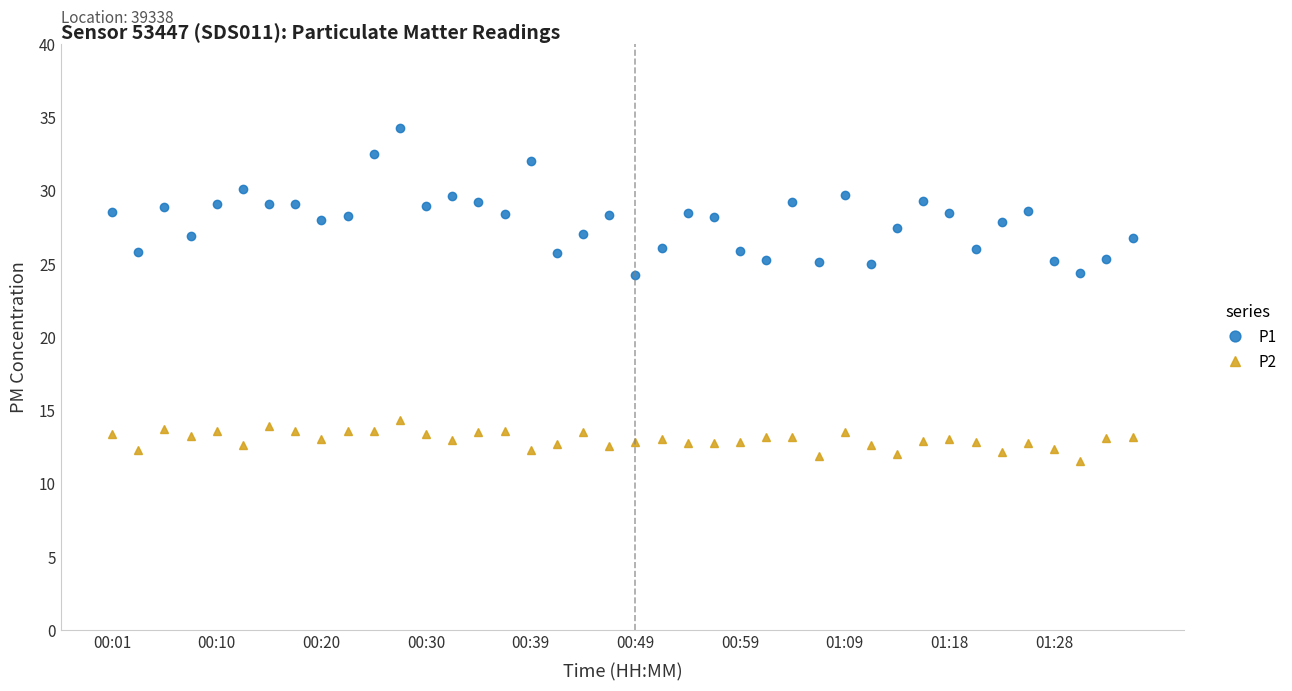

Rank the series by their maximum value, from highest to lowest.

P1, P2